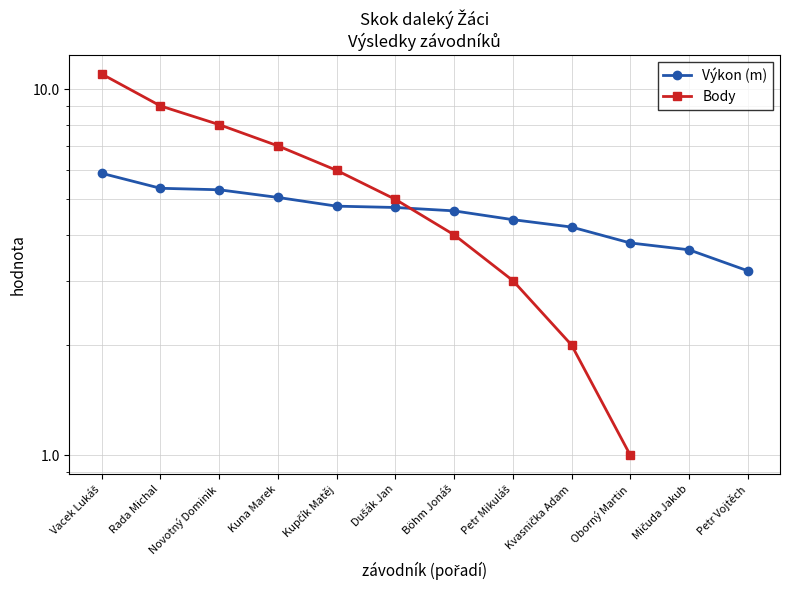

Which has a higher value, Dušák Jan or Böhm Jonáš?

Dušák Jan